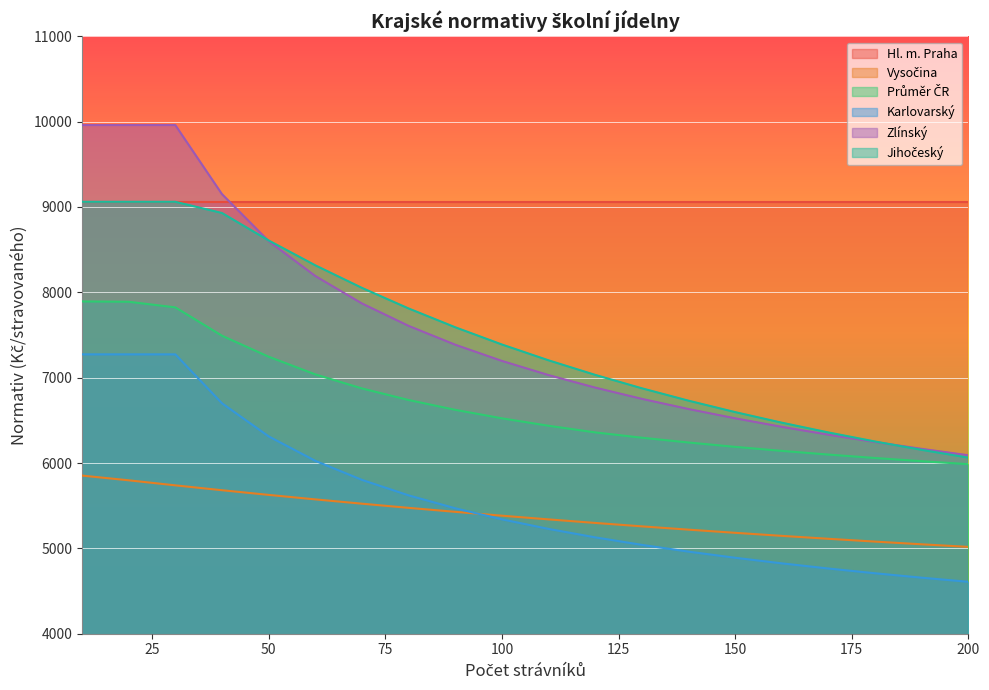

Which series has the largest range (max minus min)?

Zlínský